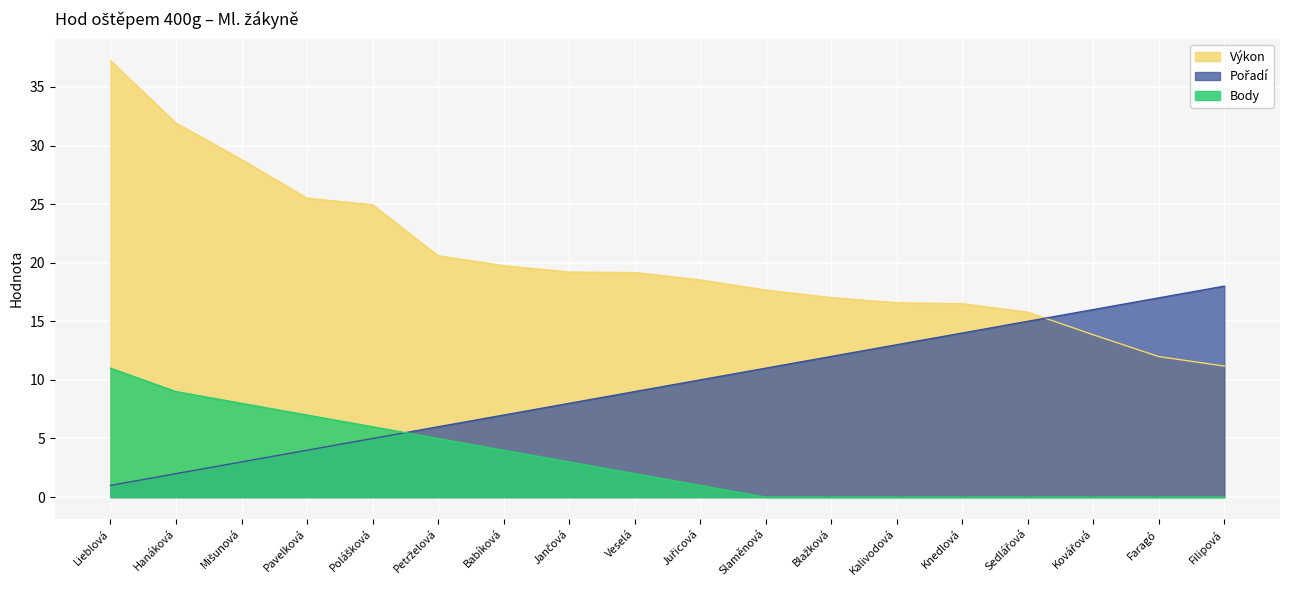

List the series in order of their overall mean, lowest first.

Body, Pořadí, Výkon